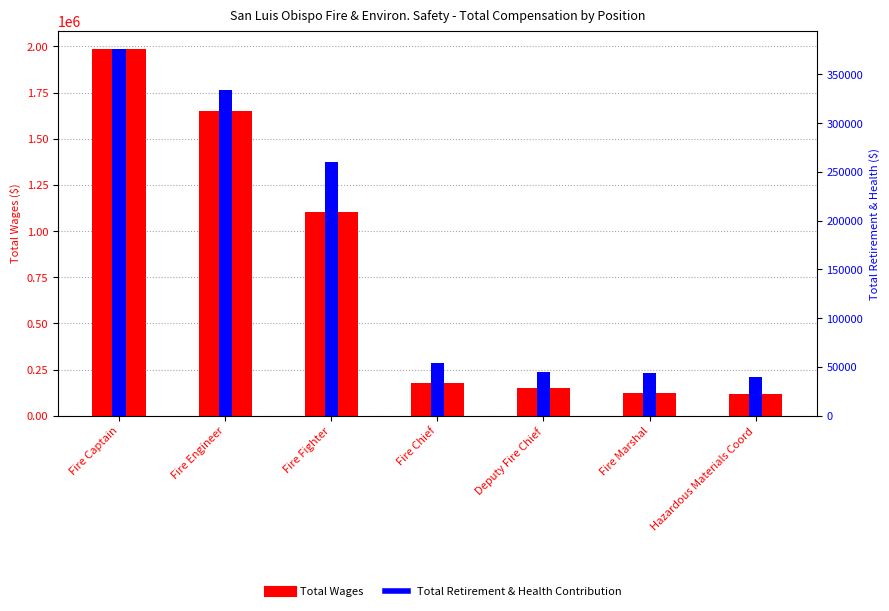

What is the spread (max minus min) of values at Fire Engineer?

1315998